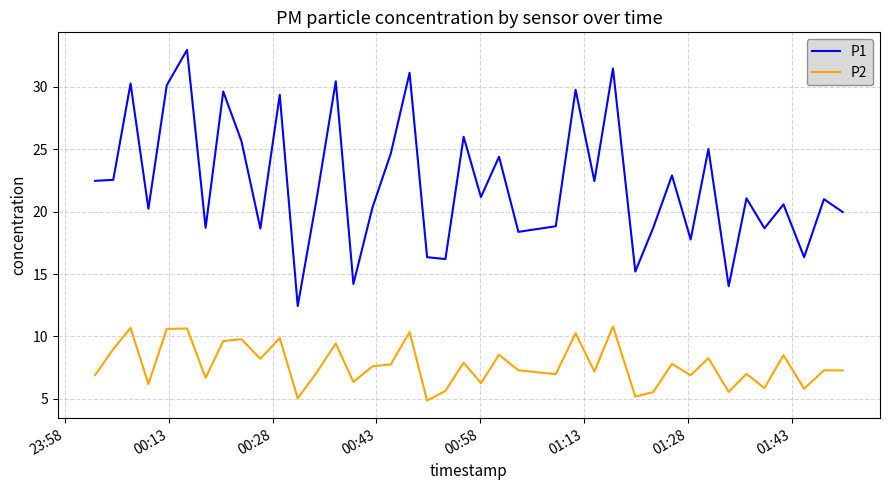

Rank the series by their average value, from lowest to highest.

P2, P1